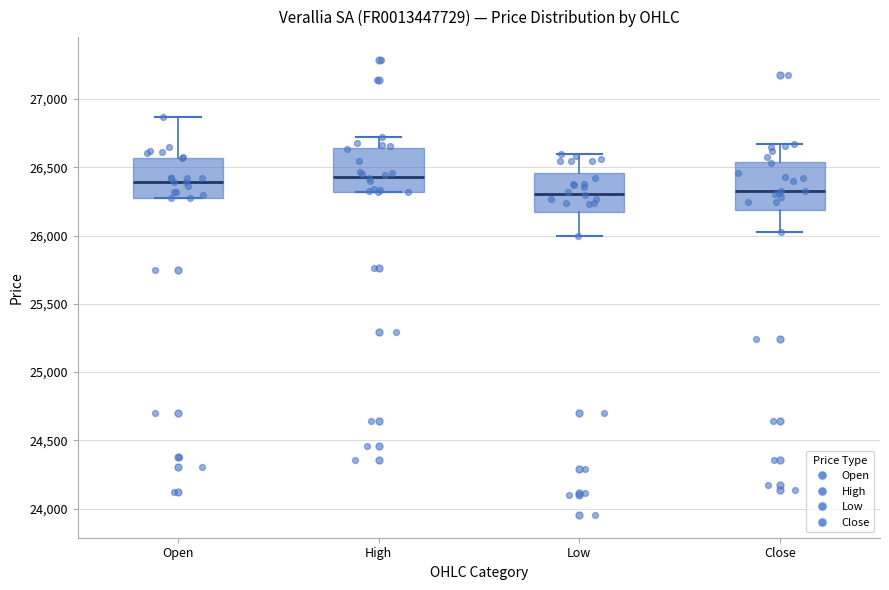

Reading left to right, transcribe this box plot: for each box, give where its median line is, the range the box spans, and where its two whiskers end, as read against the y-axis. The values are not printed on the chart, so give them approximately, as read against the axis.

Open: median 26400, box 26250 to 26550, whiskers 26250 to 26850
High: median 26450, box 26300 to 26650, whiskers 26300 to 26700
Low: median 26300, box 26150 to 26450, whiskers 26000 to 26600
Close: median 26300, box 26200 to 26550, whiskers 26050 to 26650